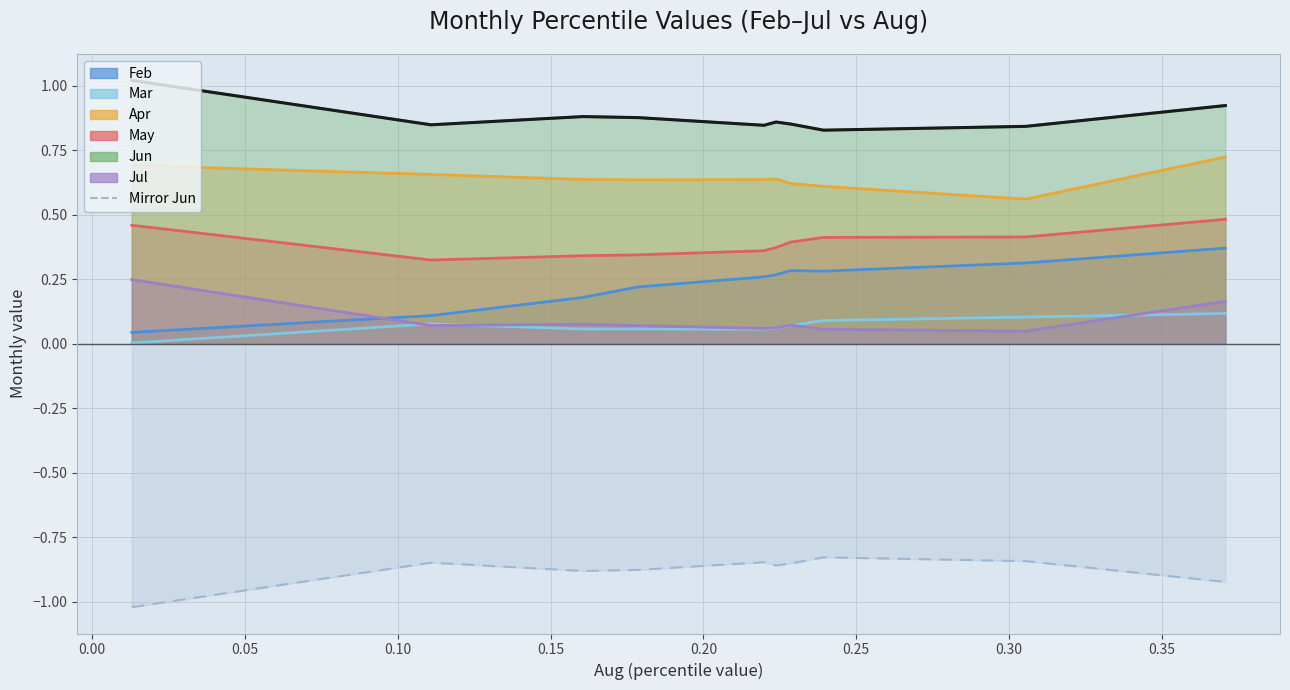

What is the smallest value displayed?

-1.0